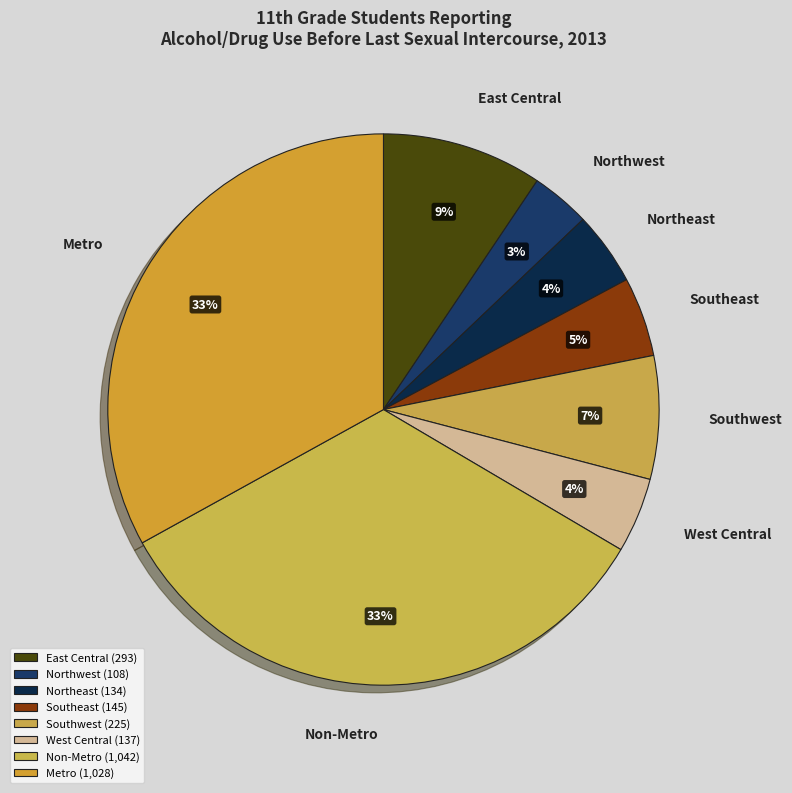

Is the sum of West Central and Non-Metro greater than half?

No